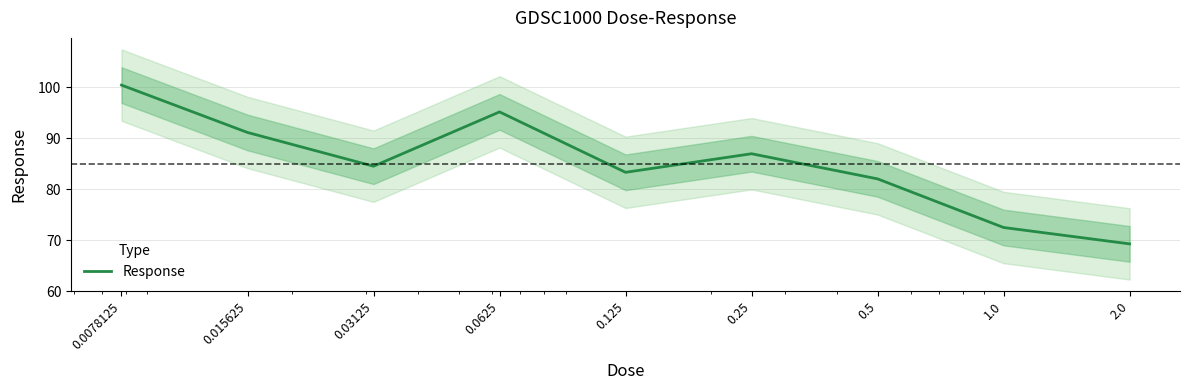

Where is the first local minimum?

0.03125